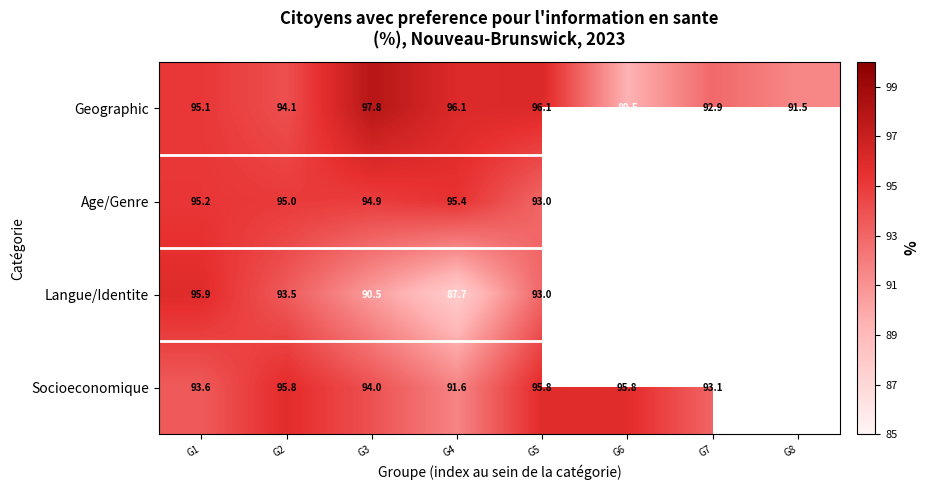

Is the value of Socioeconomique at G7 greater than the value of Langue/Identite at G4?

Yes